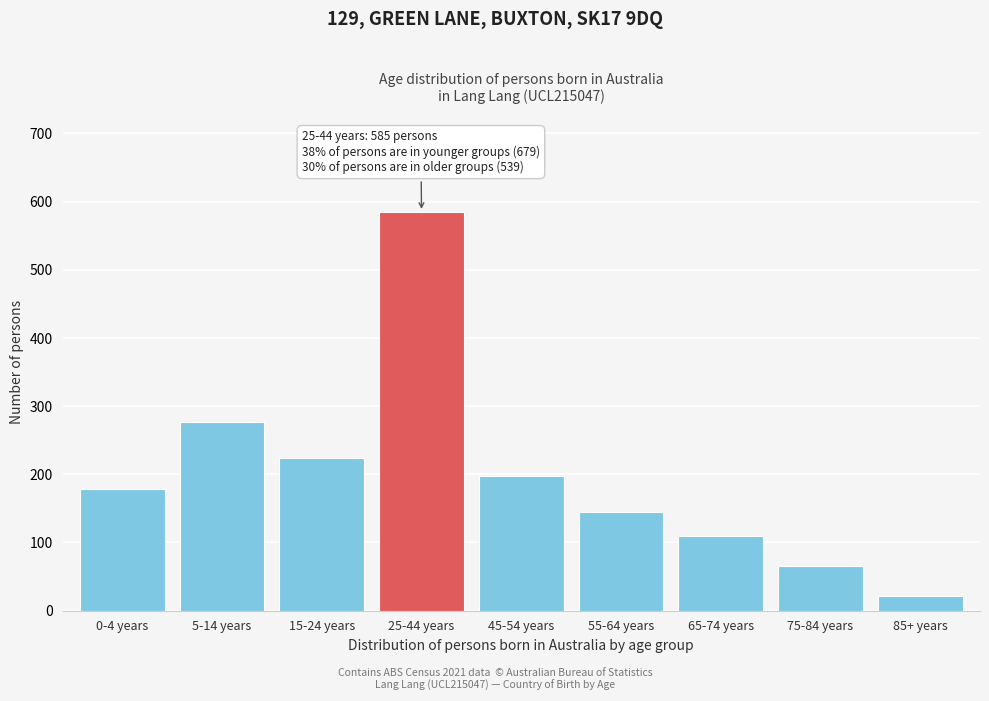

Reading left to right, extract all data points from this chart.

0-4 years=178	5-14 years=277	15-24 years=224	25-44 years=585	45-54 years=197	55-64 years=144	65-74 years=110	75-84 years=66	85+ years=22